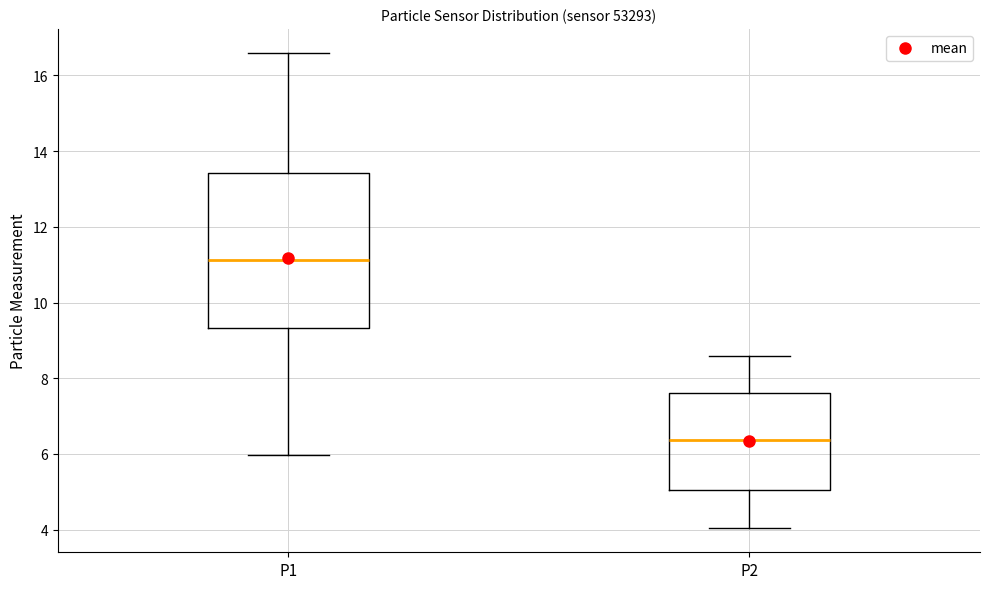

Where does the upper whisker of the box for P2 end on the y-axis? The values are not printed on the chart, so give them approximately, as read against the axis.

8.6